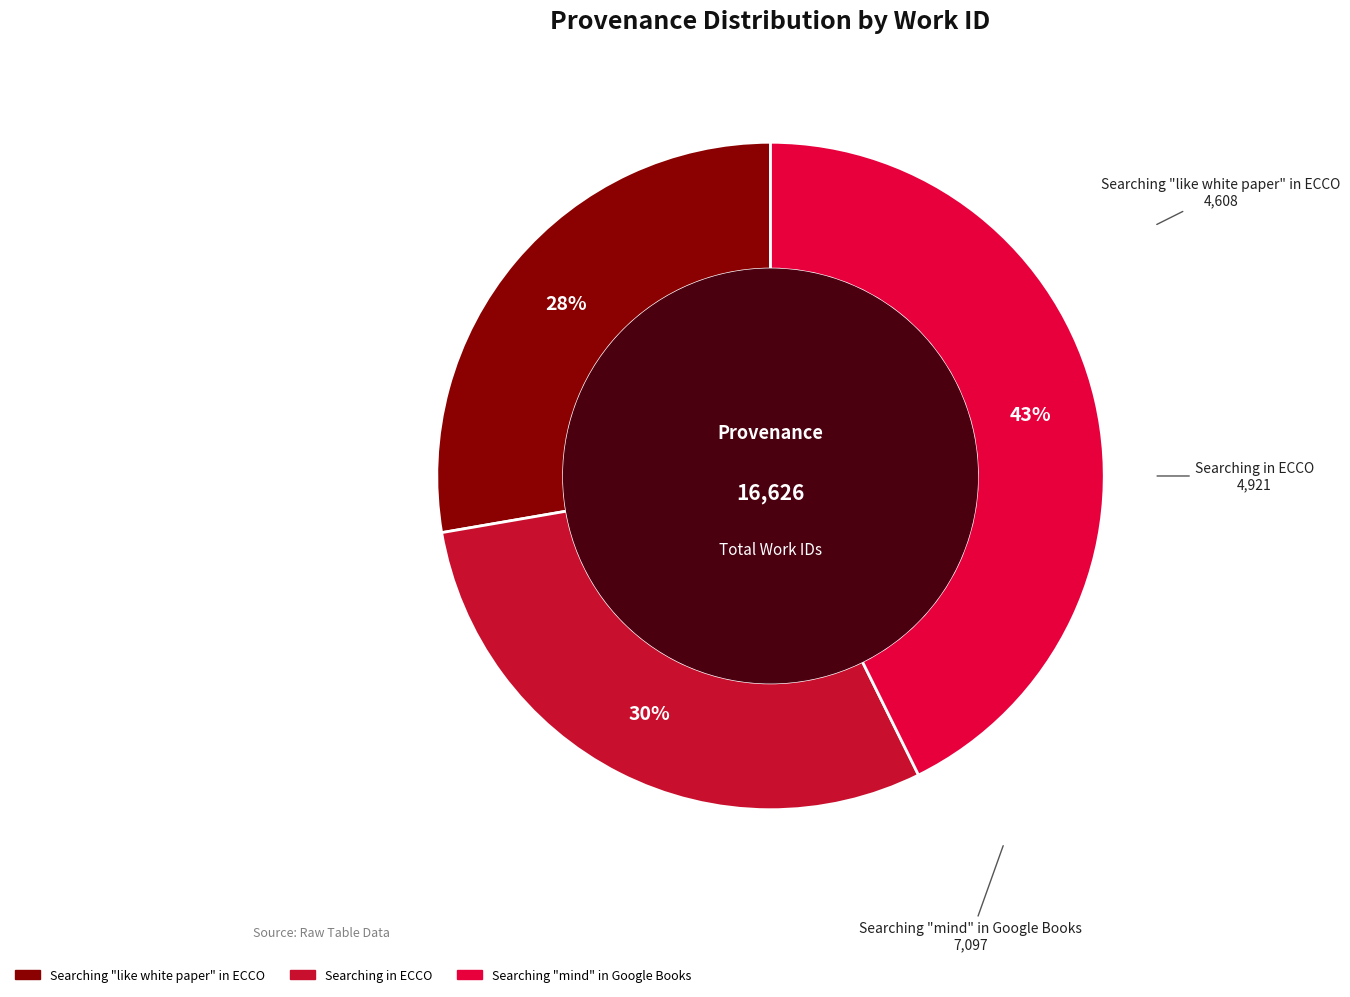

Rank the categories by value from highest to lowest.

Searching "mind" in Google Books, Searching in ECCO, Searching "like white paper" in ECCO